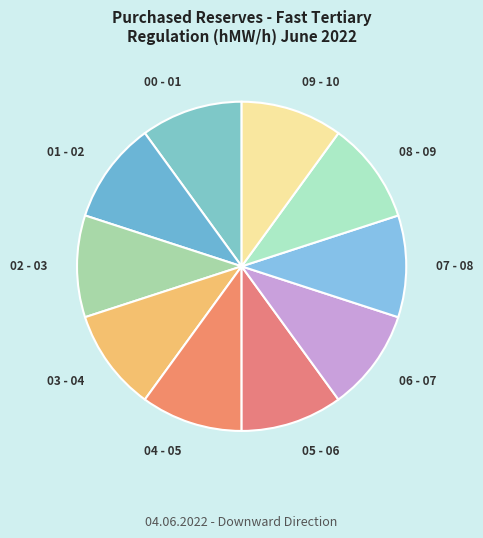

The 02 - 03 slice represents 10% of the pie. True or false?

True